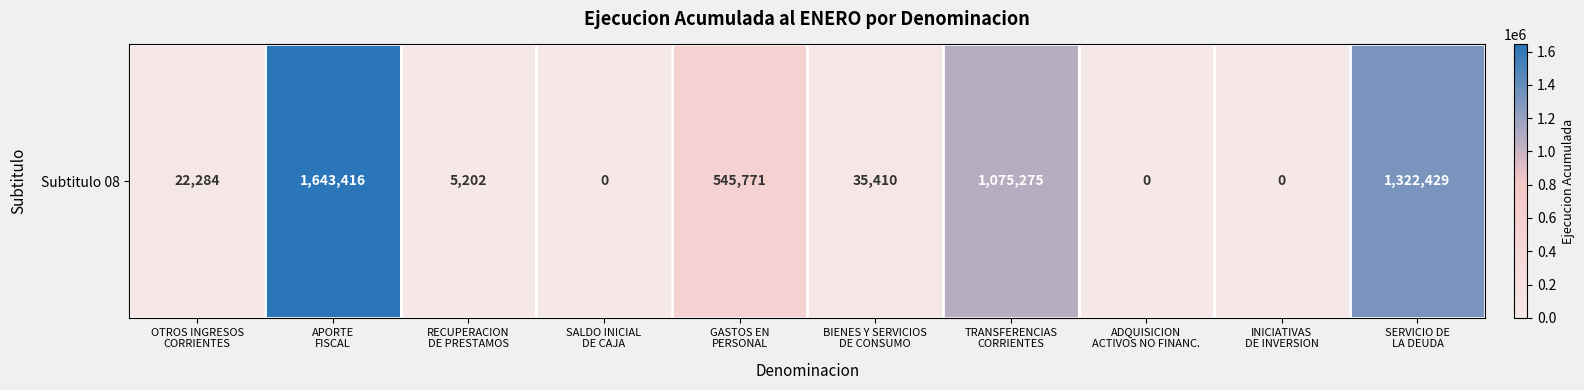

Reading right to left, transcribe all the data shown in this chart.

1322429	0	0	1075275	35410	545771	0	5202	1643416	22284